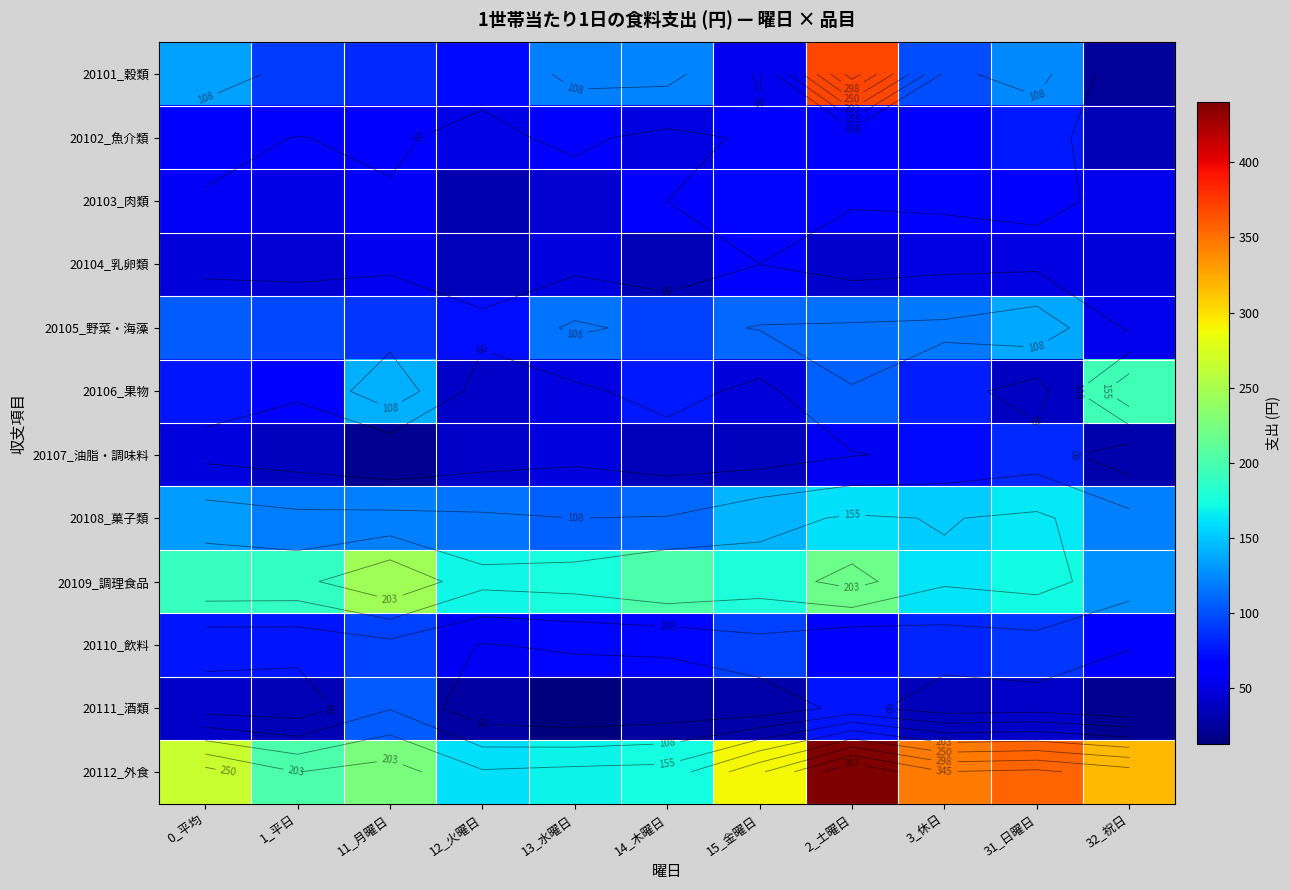

Which series has the widest spread of values?

20101_穀類